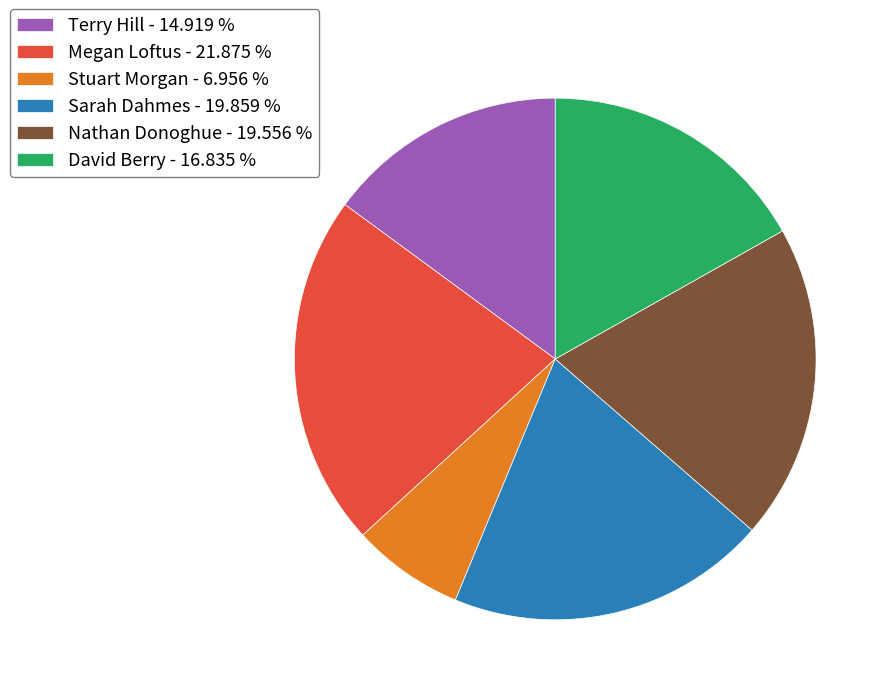

Is it true that Terry Hill is 15% of the pie?

True